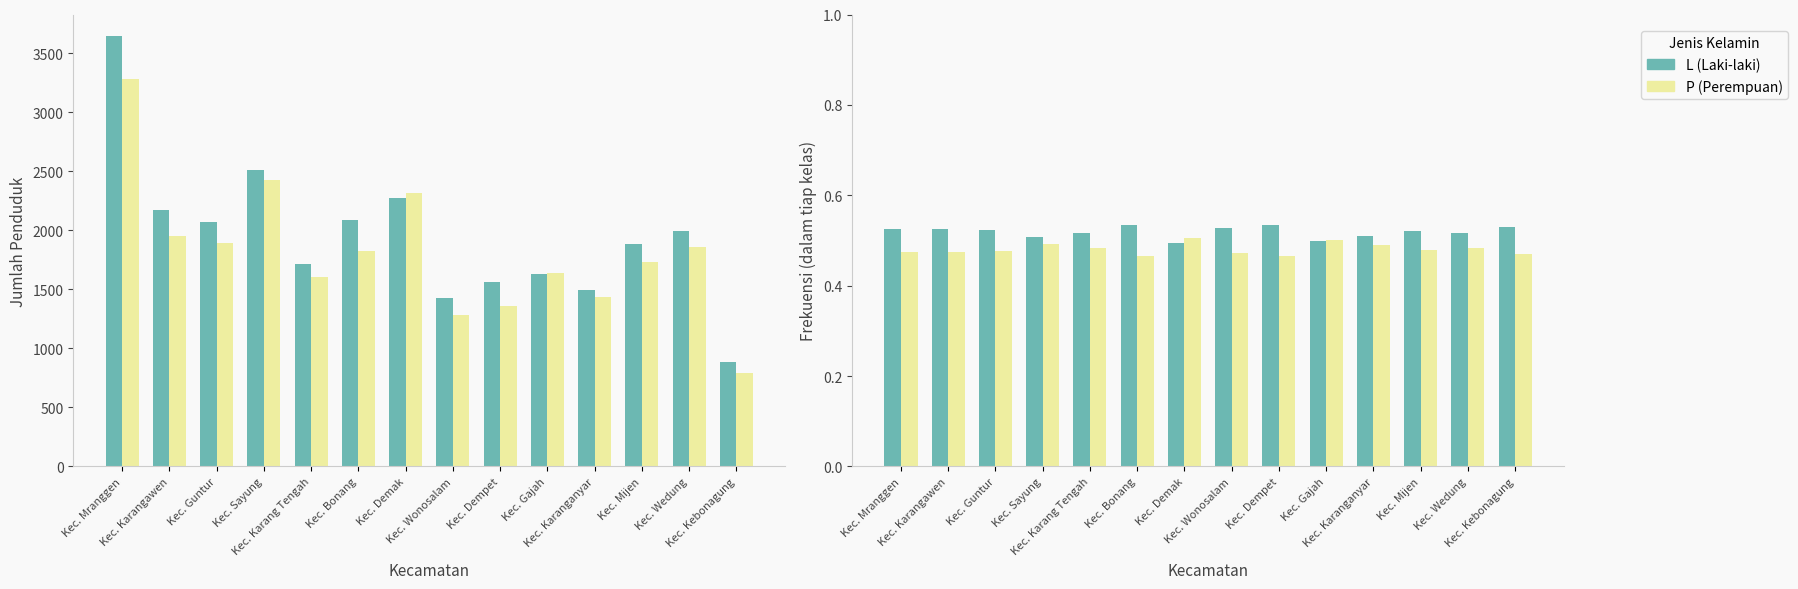

What is the maximum value for L?

0.5